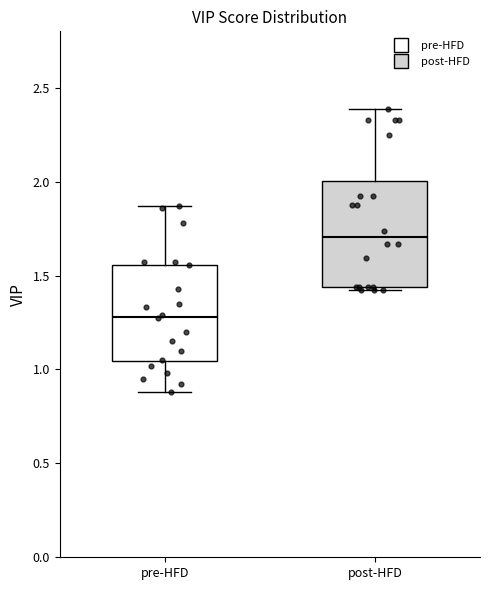

Reading left to right, transcribe this box plot: for each box, give where its median line is, the range the box spans, and where its two whiskers end, as read against the y-axis. The values are not printed on the chart, so give them approximately, as read against the axis.

pre-HFD: median 1.30, box 1.05 to 1.55, whiskers 0.90 to 1.85
post-HFD: median 1.70, box 1.45 to 2.00, whiskers 1.40 to 2.40